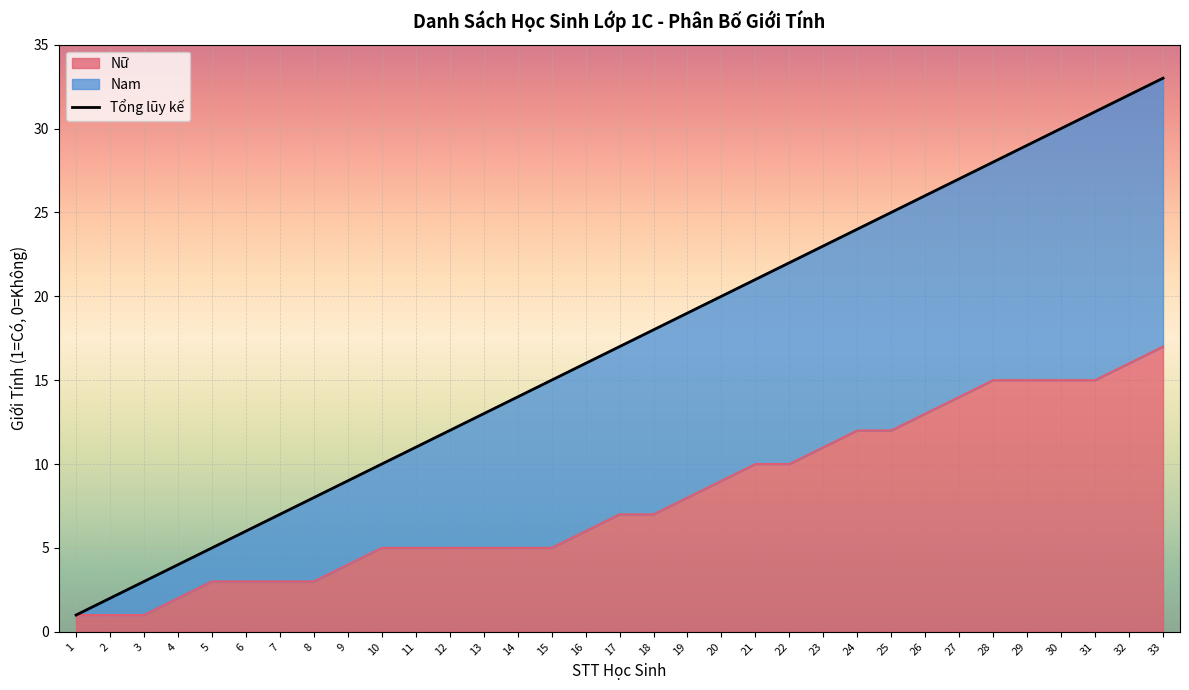

How many categories are shown in the chart?

33